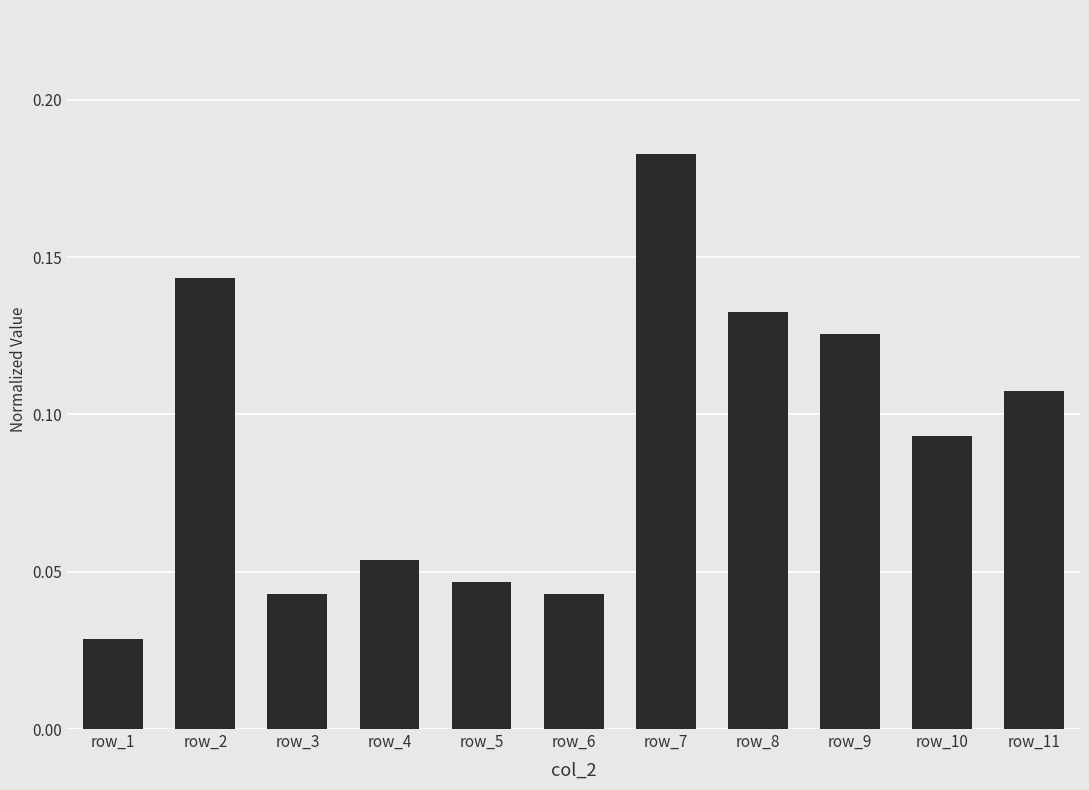

Where is the data nearest to the value 0?

row_1